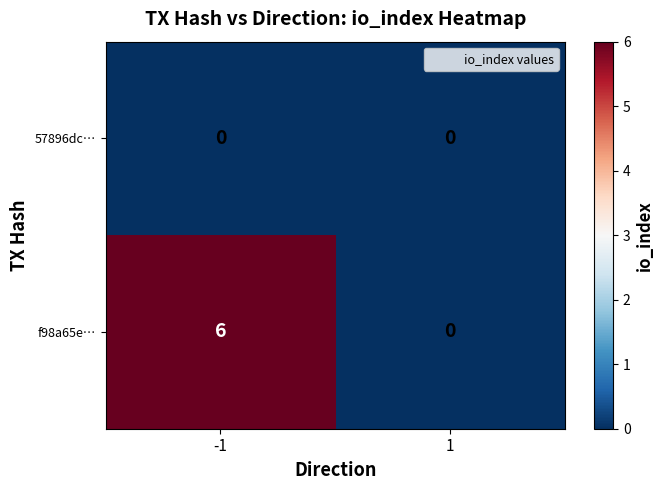

Between -1 and 1, which series saw the biggest shift?

f98a65e…